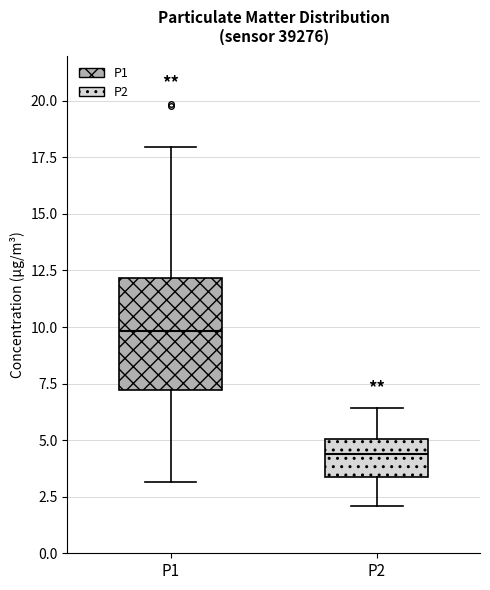

Comparing the boxes themselves (not the whiskers), which one is the tallest?

P1